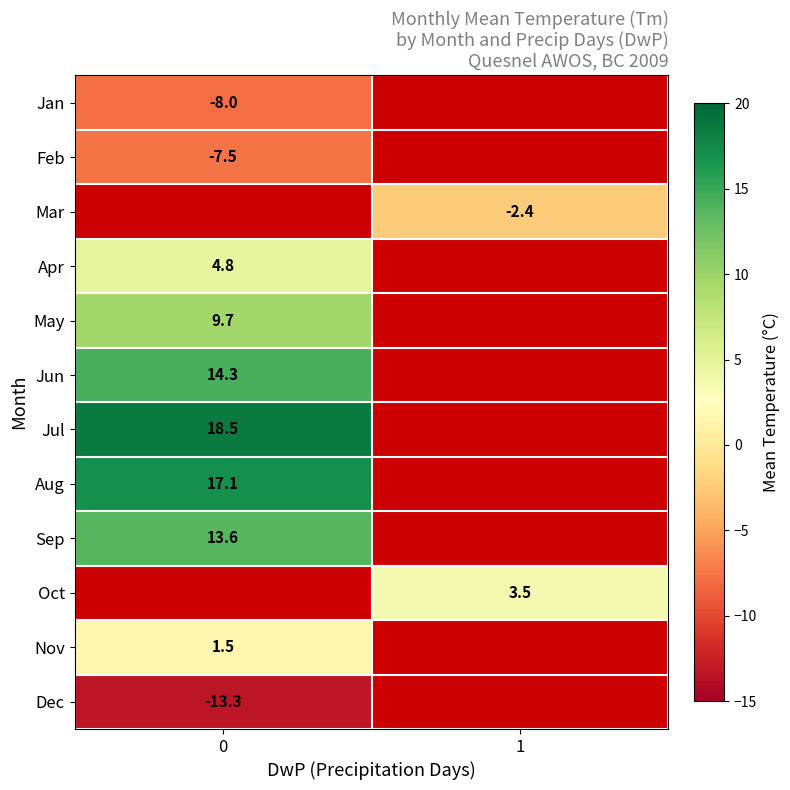

What is the spread (max minus min) of values at 0?

31.8